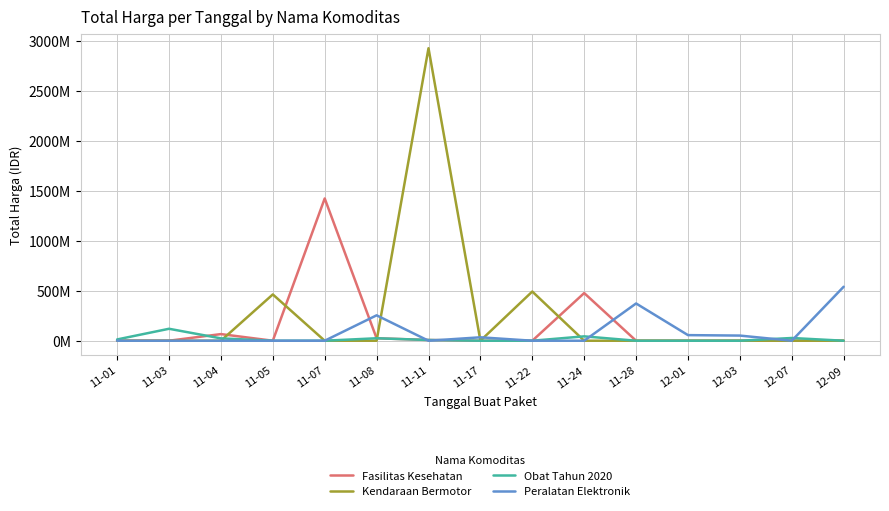

What is the sum of the Obat Tahun 2020 values at 11-04 and 11-24?

67.5